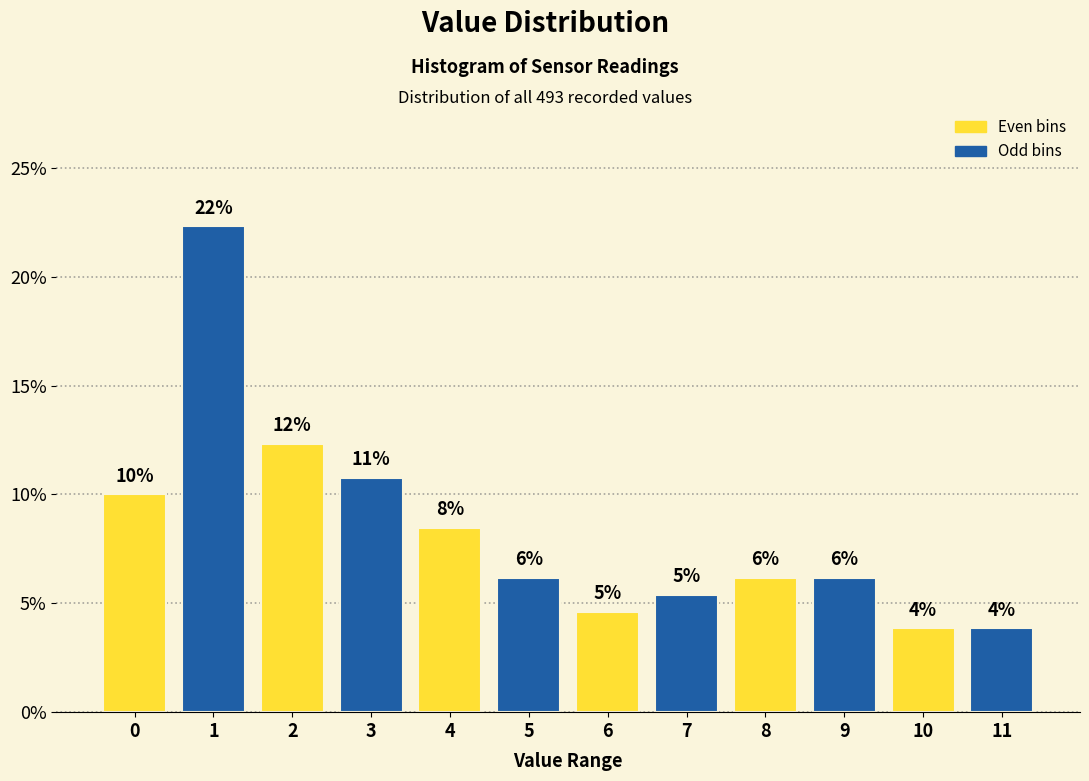

Does the chart contain any negative values?

No